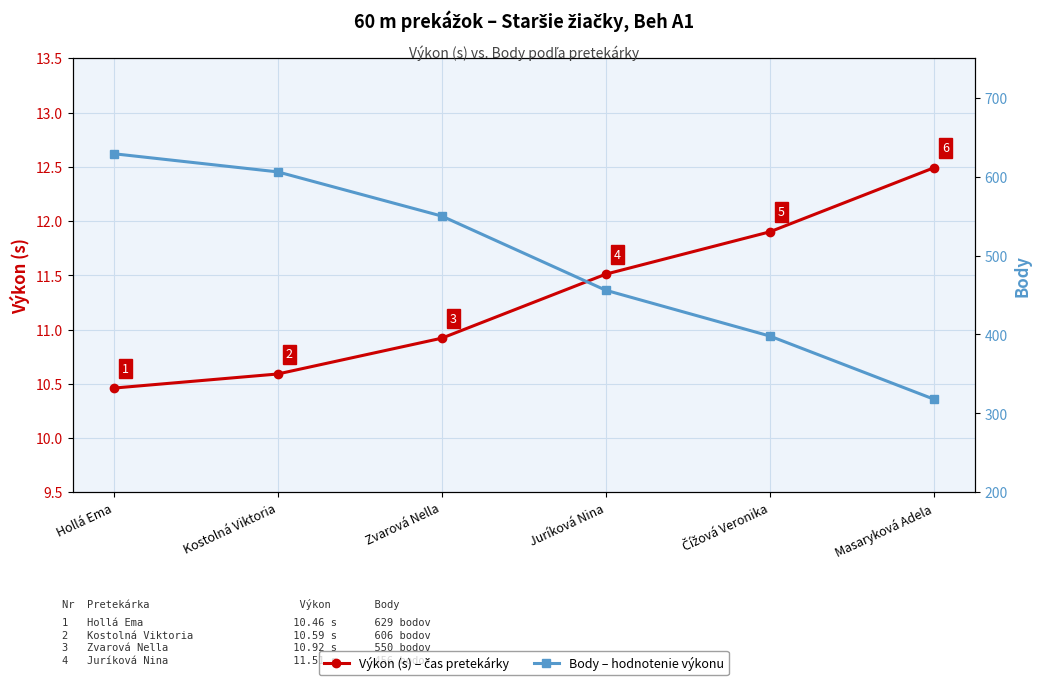

What is the sum of all Body values?

2957.0